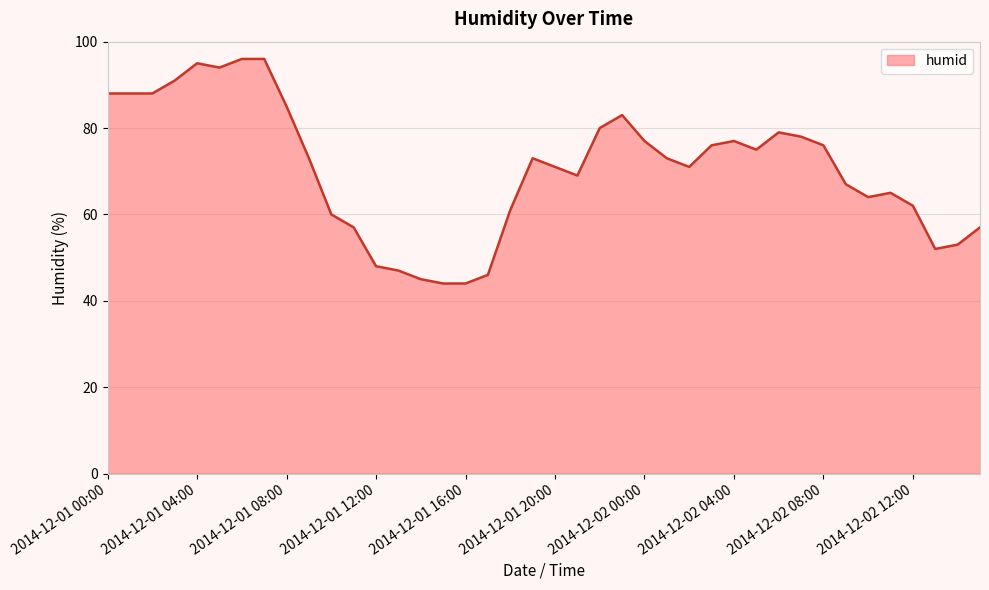

What is the minimum value shown in the chart?

44